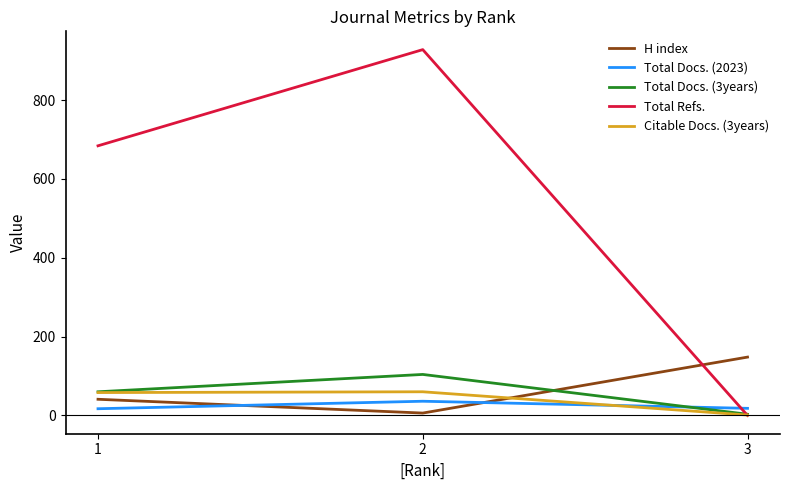

Reading left to right, extract all data points from this chart.

H index: 3=148	2=6	1=41
Total Docs. (2023): 3=18	2=36	1=17
Total Docs. (3years): 3=3	2=104	1=60
Total Refs.: 3=0	2=928	1=684
Citable Docs. (3years): 3=1	2=60	1=58